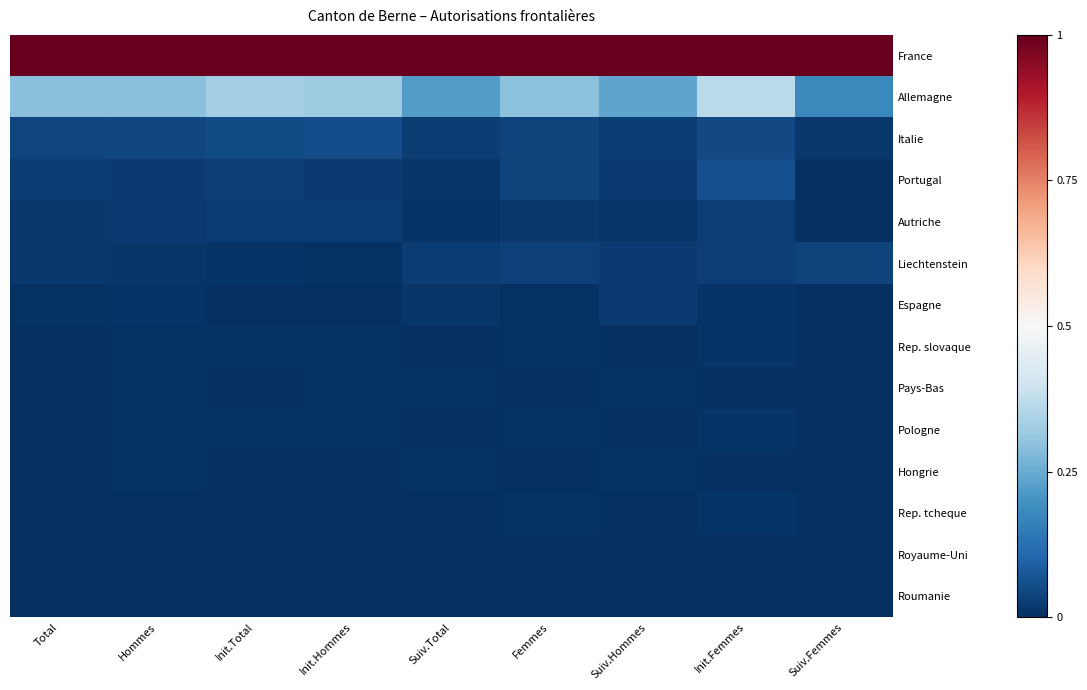

Reading right to left, list all the values displayed in this chart.

France: Suiv.Femmes=1.0	Init.Femmes=1.0	Suiv.Hommes=1.0	Femmes=1.0	Suiv.Total=1.0	Init.Hommes=1.0	Init.Total=1.0	Hommes=1.0	Total=1.0
Allemagne: Suiv.Femmes=0.2	Init.Femmes=0.4	Suiv.Hommes=0.2	Femmes=0.3	Suiv.Total=0.2	Init.Hommes=0.3	Init.Total=0.3	Hommes=0.3	Total=0.3
Italie: Suiv.Femmes=0.0	Init.Femmes=0.1	Suiv.Hommes=0.0	Femmes=0.0	Suiv.Total=0.0	Init.Hommes=0.1	Init.Total=0.1	Hommes=0.0	Total=0.0
Portugal: Suiv.Femmes=0.0	Init.Femmes=0.1	Suiv.Hommes=0.0	Femmes=0.0	Suiv.Total=0.0	Init.Hommes=0.0	Init.Total=0.0	Hommes=0.0	Total=0.0
Autriche: Suiv.Femmes=0.0	Init.Femmes=0.0	Suiv.Hommes=0.0	Femmes=0.0	Suiv.Total=0.0	Init.Hommes=0.0	Init.Total=0.0	Hommes=0.0	Total=0.0
Liechtenstein: Suiv.Femmes=0.0	Init.Femmes=0.0	Suiv.Hommes=0.0	Femmes=0.0	Suiv.Total=0.0	Init.Hommes=0.0	Init.Total=0.0	Hommes=0.0	Total=0.0
Espagne: Suiv.Femmes=0.0	Init.Femmes=0.0	Suiv.Hommes=0.0	Femmes=0.0	Suiv.Total=0.0	Init.Hommes=0.0	Init.Total=0.0	Hommes=0.0	Total=0.0
Rep. slovaque: Suiv.Femmes=0.0	Init.Femmes=0.0	Suiv.Hommes=0.0	Femmes=0.0	Suiv.Total=0.0	Init.Hommes=0.0	Init.Total=0.0	Hommes=0.0	Total=0.0
Pays-Bas: Suiv.Femmes=0.0	Init.Femmes=0.0	Suiv.Hommes=0.0	Femmes=0.0	Suiv.Total=0.0	Init.Hommes=0.0	Init.Total=0.0	Hommes=0.0	Total=0.0
Pologne: Suiv.Femmes=0.0	Init.Femmes=0.0	Suiv.Hommes=0.0	Femmes=0.0	Suiv.Total=0.0	Init.Hommes=0.0	Init.Total=0.0	Hommes=0.0	Total=0.0
Hongrie: Suiv.Femmes=0.0	Init.Femmes=0.0	Suiv.Hommes=0.0	Femmes=0.0	Suiv.Total=0.0	Init.Hommes=0.0	Init.Total=0.0	Hommes=0.0	Total=0.0
Rep. tcheque: Suiv.Femmes=0.0	Init.Femmes=0.0	Suiv.Hommes=0.0	Femmes=0.0	Suiv.Total=0.0	Init.Hommes=0.0	Init.Total=0.0	Hommes=0.0	Total=0.0
Royaume-Uni: Suiv.Femmes=0.0	Init.Femmes=0.0	Suiv.Hommes=0.0	Femmes=0.0	Suiv.Total=0.0	Init.Hommes=0.0	Init.Total=0.0	Hommes=0.0	Total=0.0
Roumanie: Suiv.Femmes=0.0	Init.Femmes=0.0	Suiv.Hommes=0.0	Femmes=0.0	Suiv.Total=0.0	Init.Hommes=0.0	Init.Total=0.0	Hommes=0.0	Total=0.0